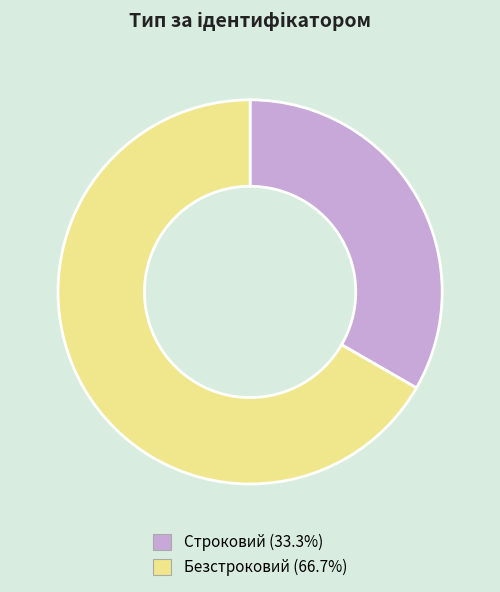

Does any single category account for the majority?

Yes